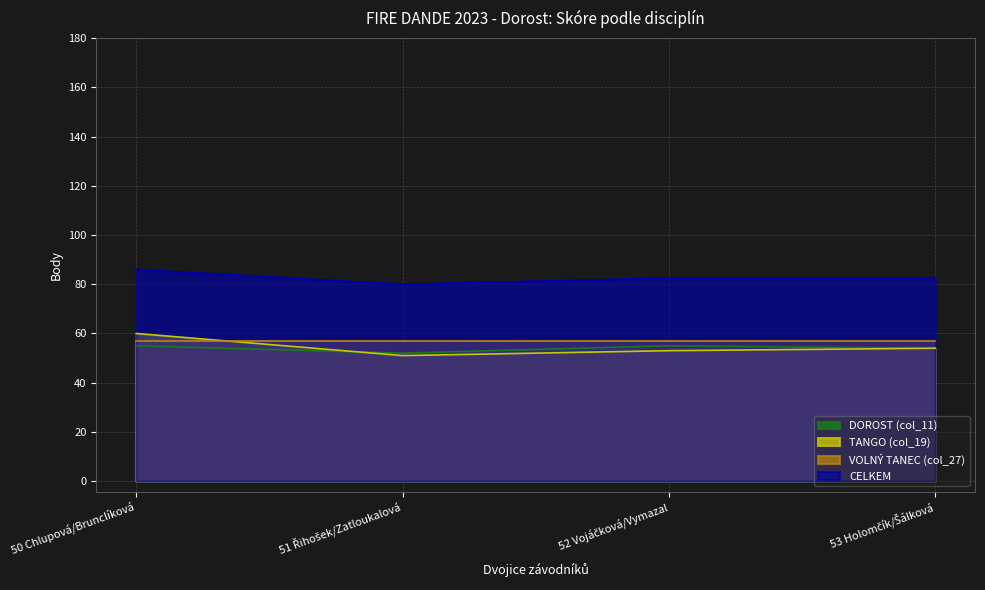

List the series in order of their peak value, lowest first.

DOROST (col_11), VOLNÝ TANEC (col_27), TANGO (col_19), CELKEM